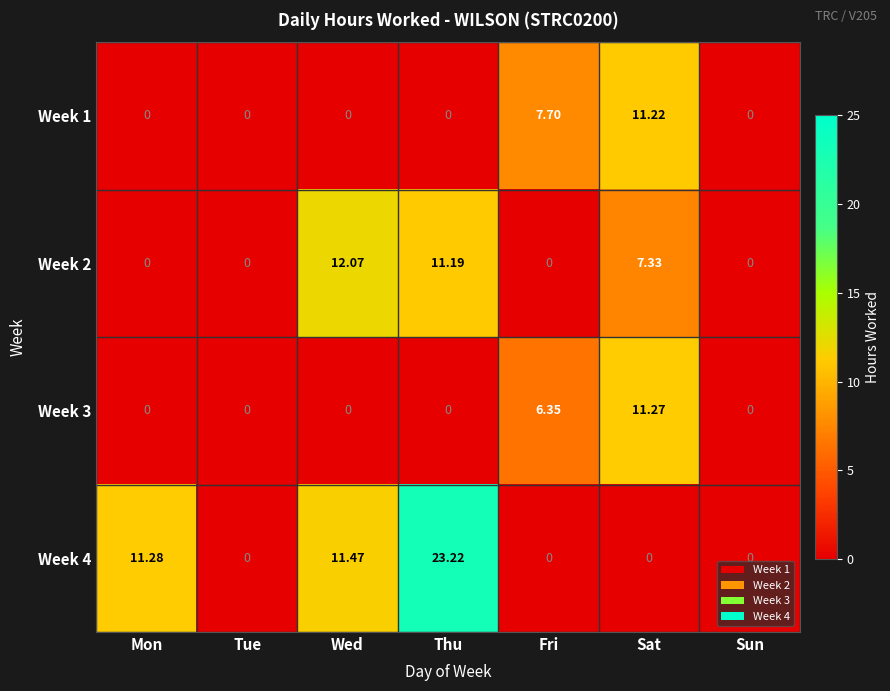

At which label does Week 3 reach its peak?

Sat